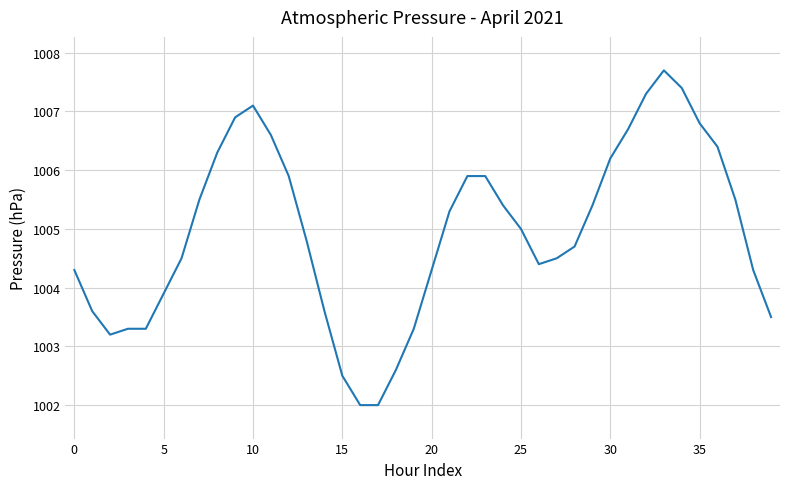

What is the minimum value shown in the chart?

1002.0